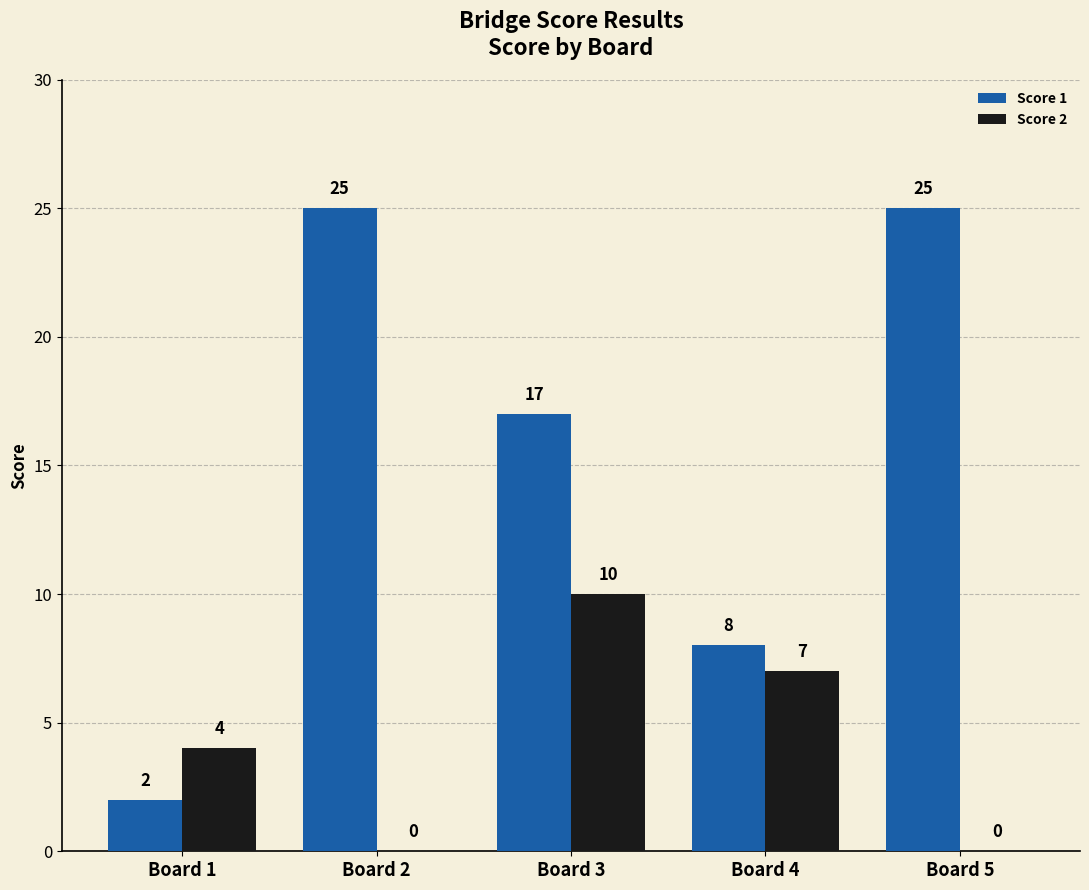

Between Board 3 and Board 4, which series saw the biggest shift?

Score 1